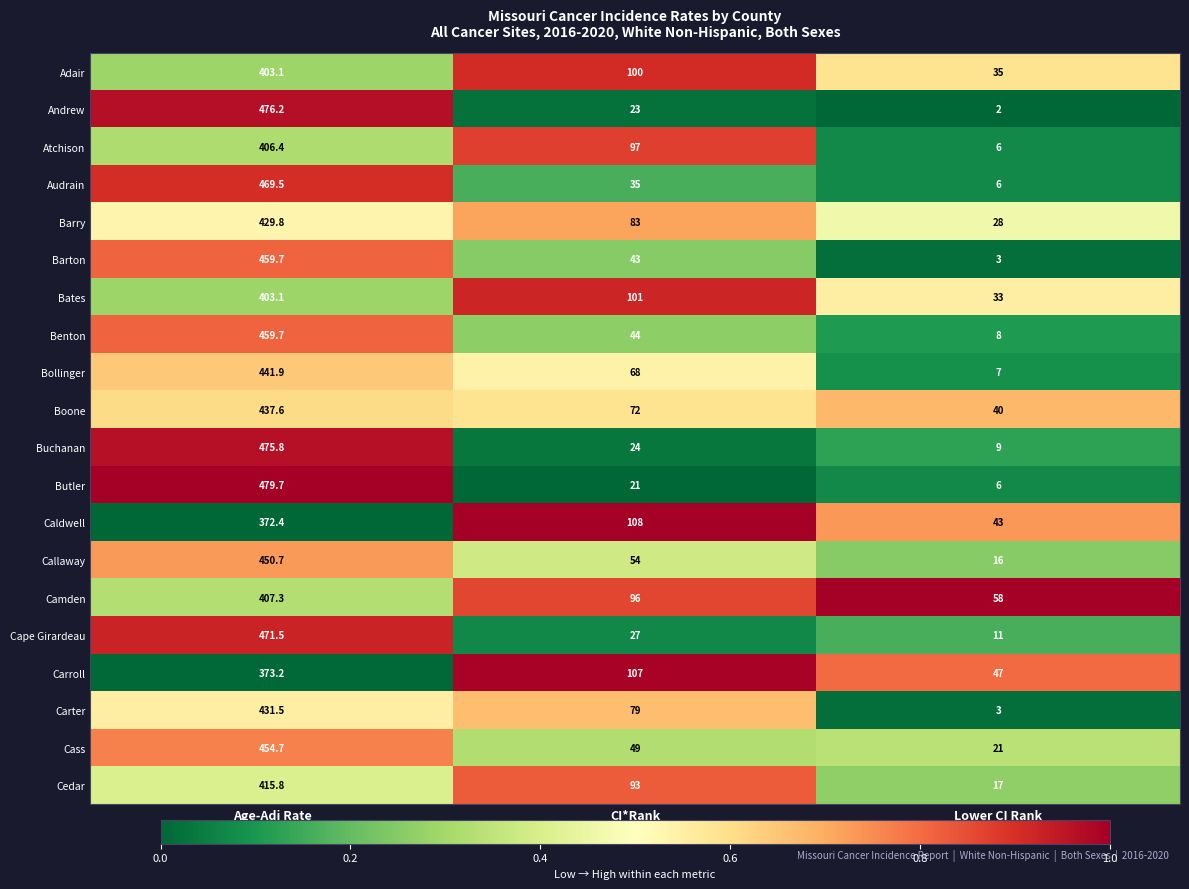

What is the maximum value for Butler?

479.7